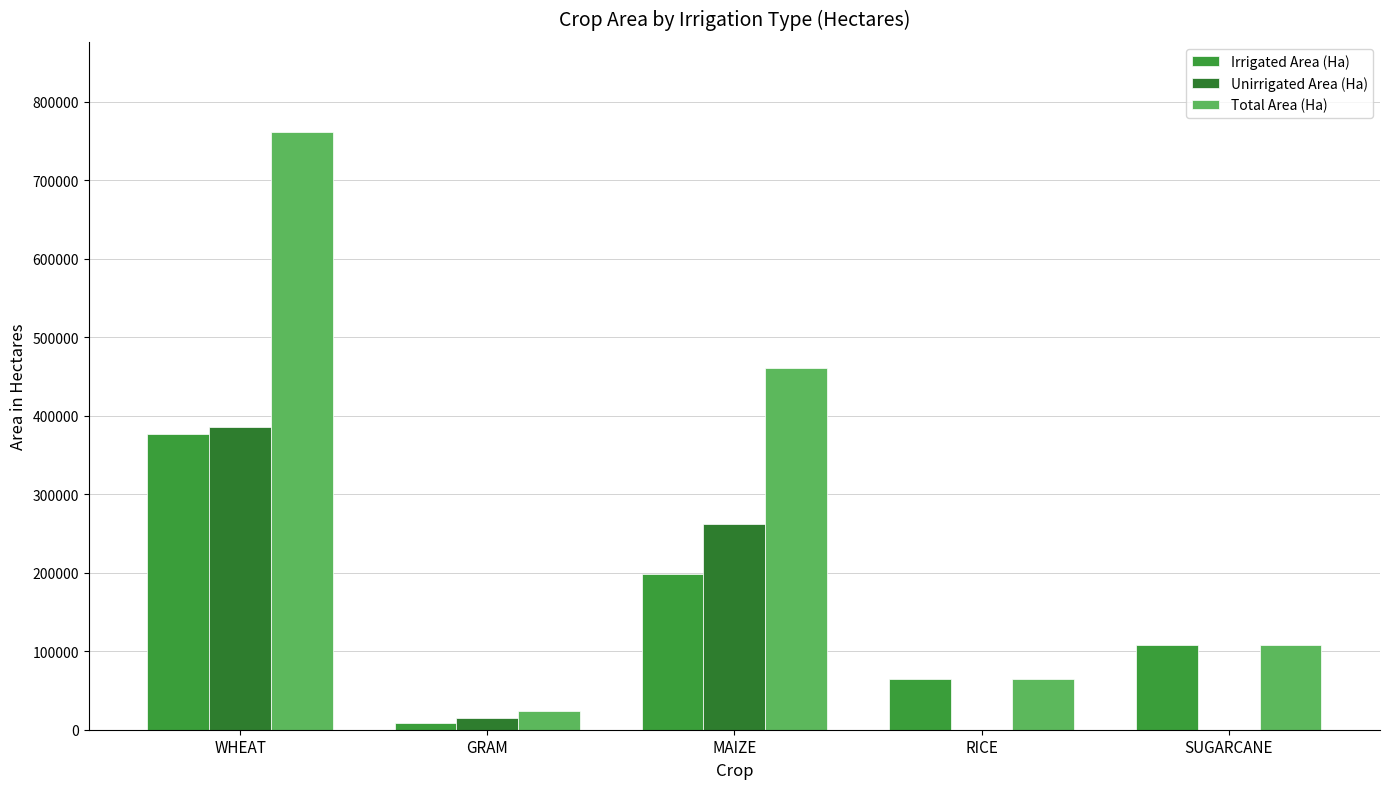

Are the bars horizontal?

No